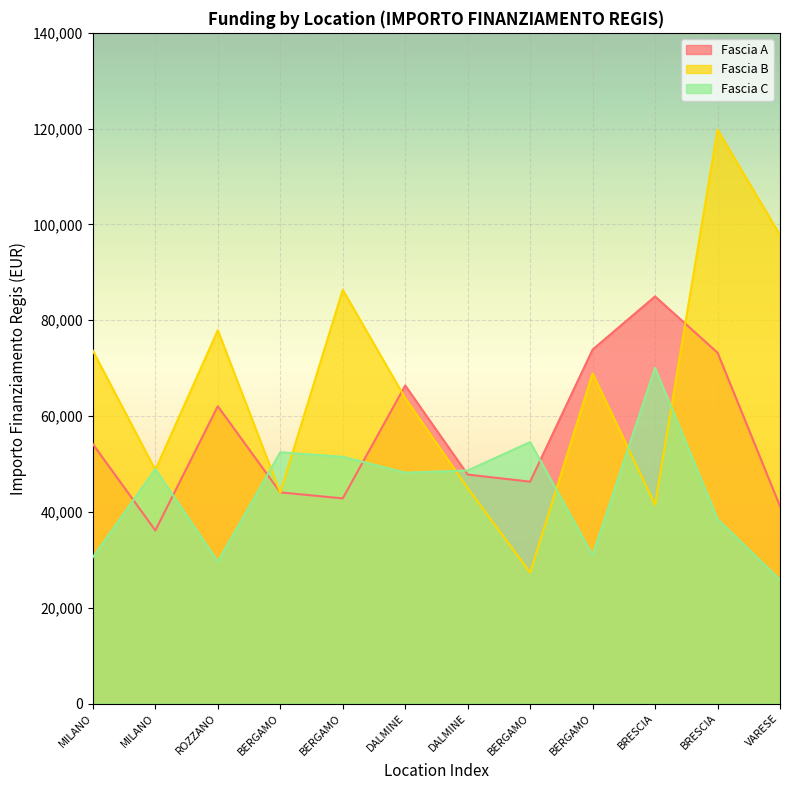

Which series has the largest total across all categories?

Fascia B